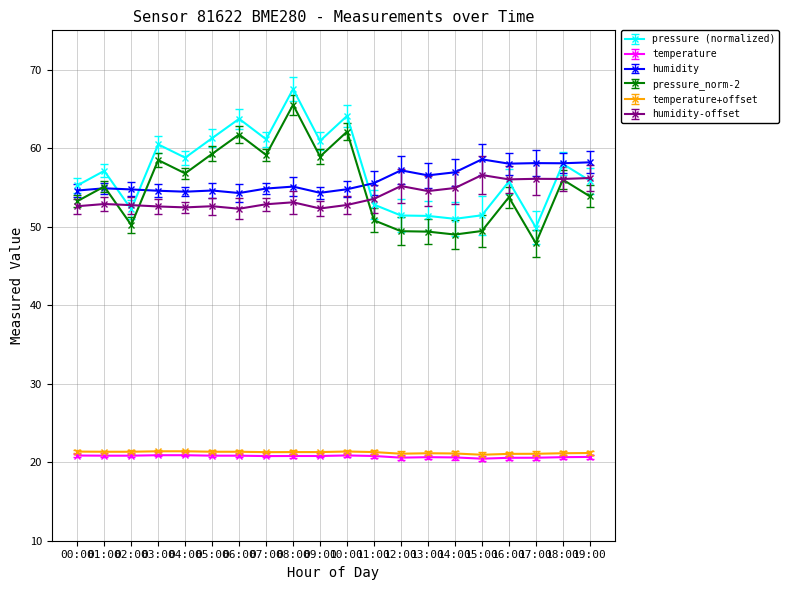

True or false: temperature+offset has more than 1 interior local peaks.

True